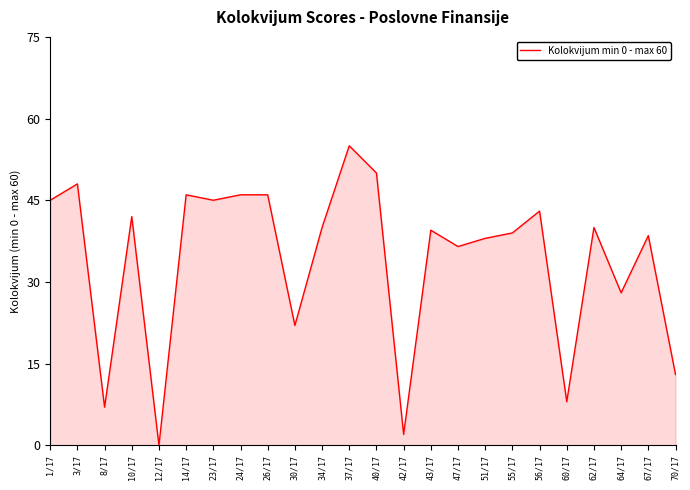

How many lines are shown in the chart?

1